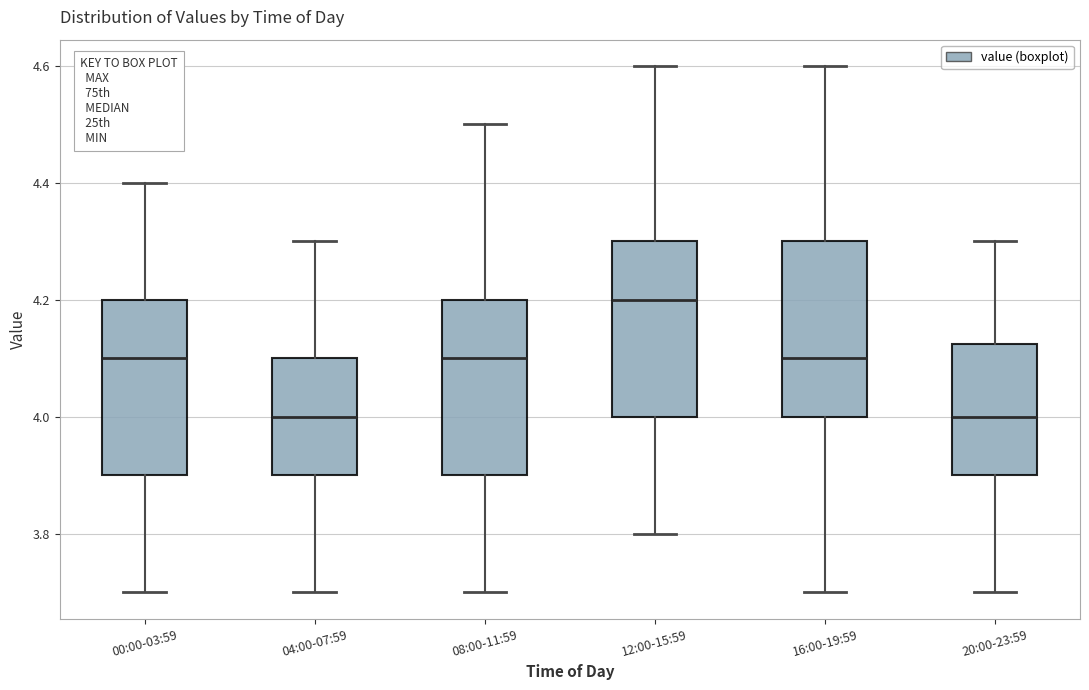

Reading left to right, read every box against the y-axis: the position of its median line, the range the box covers, and the ends of its whiskers. The values are not printed on the chart, so give them approximately, as read against the axis.

00:00-03:59: median 4.10, box 3.90 to 4.20, whiskers 3.70 to 4.40
04:00-07:59: median 4.00, box 3.90 to 4.10, whiskers 3.70 to 4.30
08:00-11:59: median 4.10, box 3.90 to 4.20, whiskers 3.70 to 4.50
12:00-15:59: median 4.20, box 4.00 to 4.30, whiskers 3.80 to 4.60
16:00-19:59: median 4.10, box 4.00 to 4.30, whiskers 3.70 to 4.60
20:00-23:59: median 4.00, box 3.90 to 4.12, whiskers 3.70 to 4.30